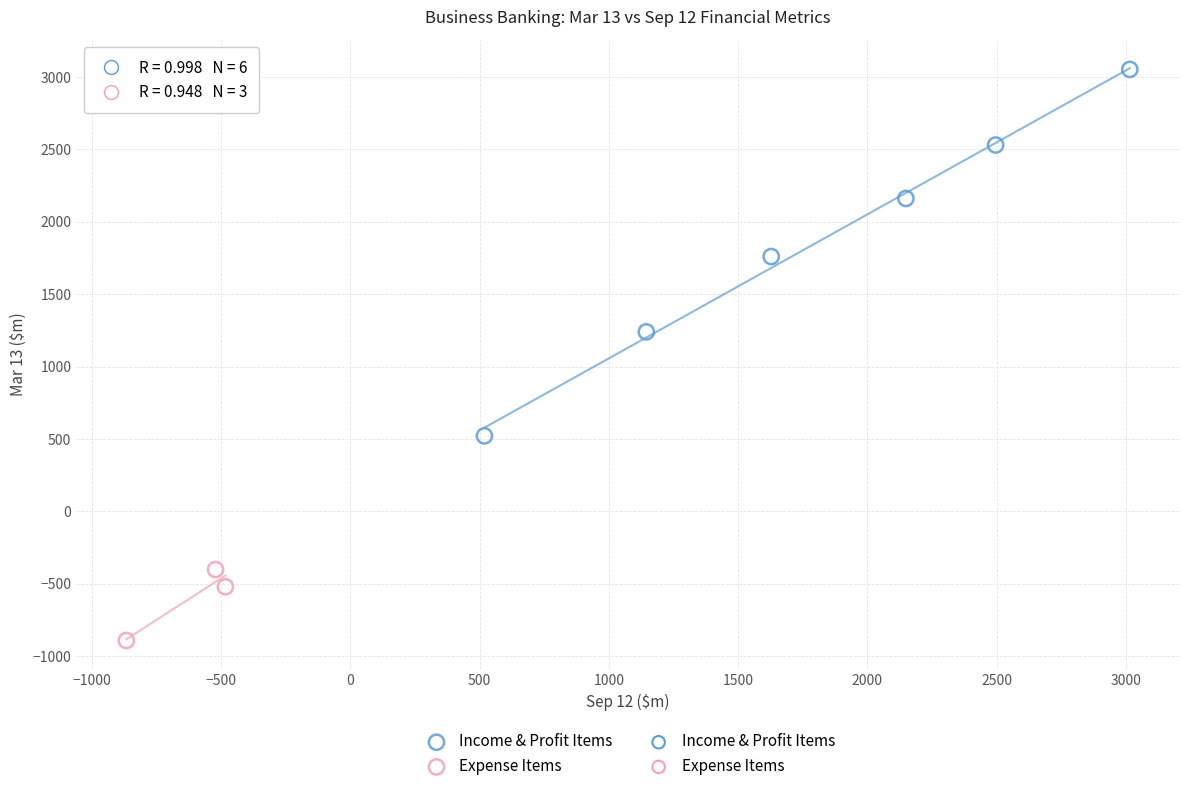

Which series contains the lowest Y value?

Expense Items